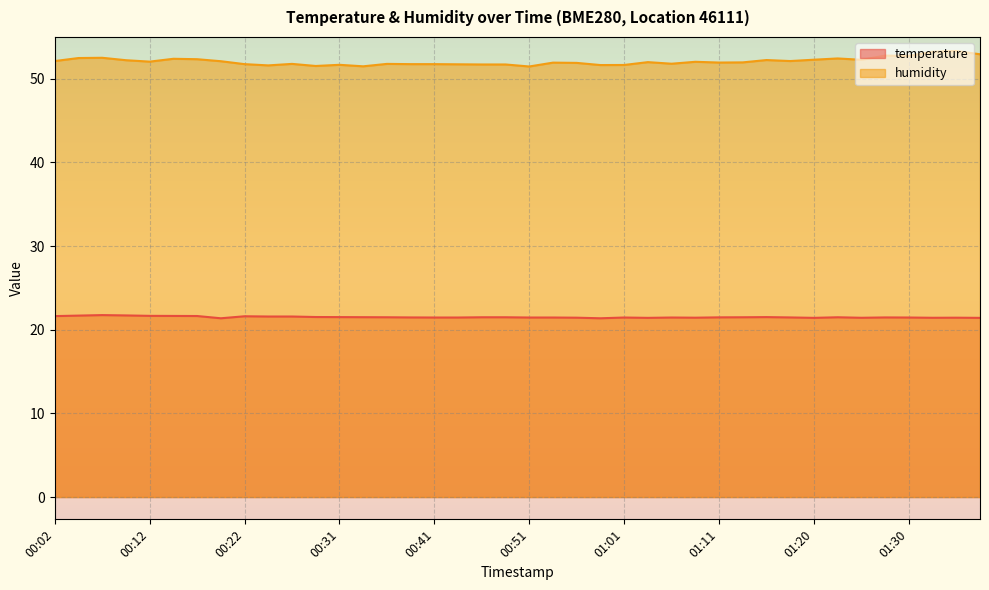

Which has a higher value, 00:07 or 01:11?

00:07